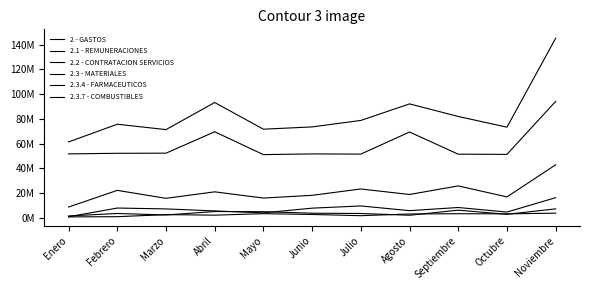

In 2.2 - CONTRATACION SERVICIOS, how many points are higher than both neighbors (excluding endpoints)?

3